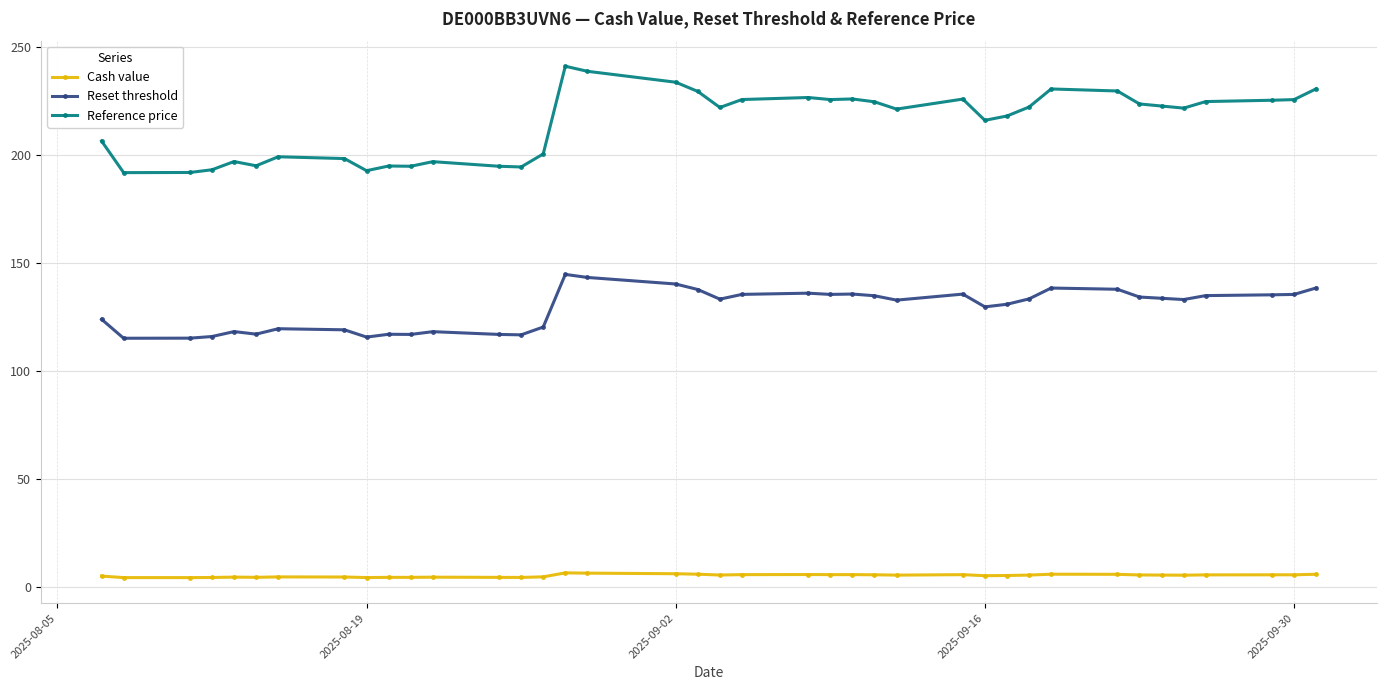

What are all the series names shown in the legend?

Cash value, Reset threshold, Reference price